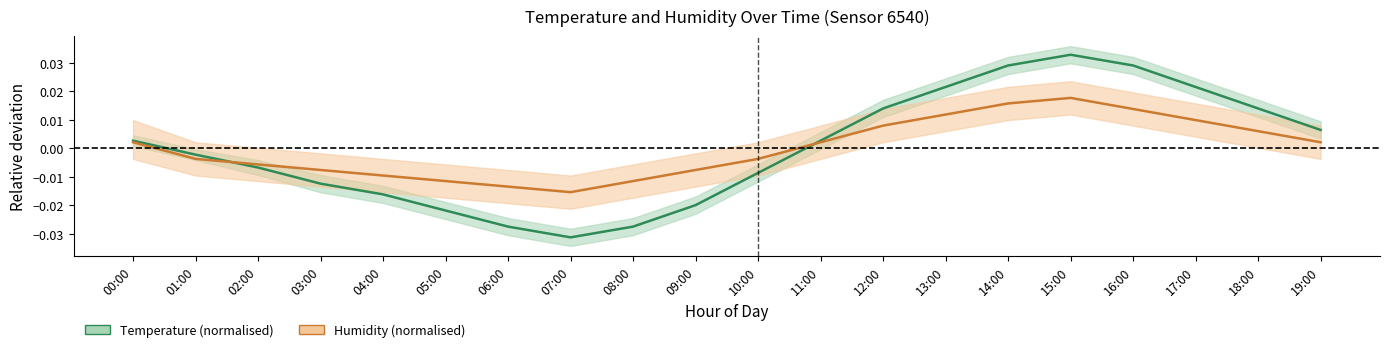

Between 03:00 and 01:00, which is larger?

01:00